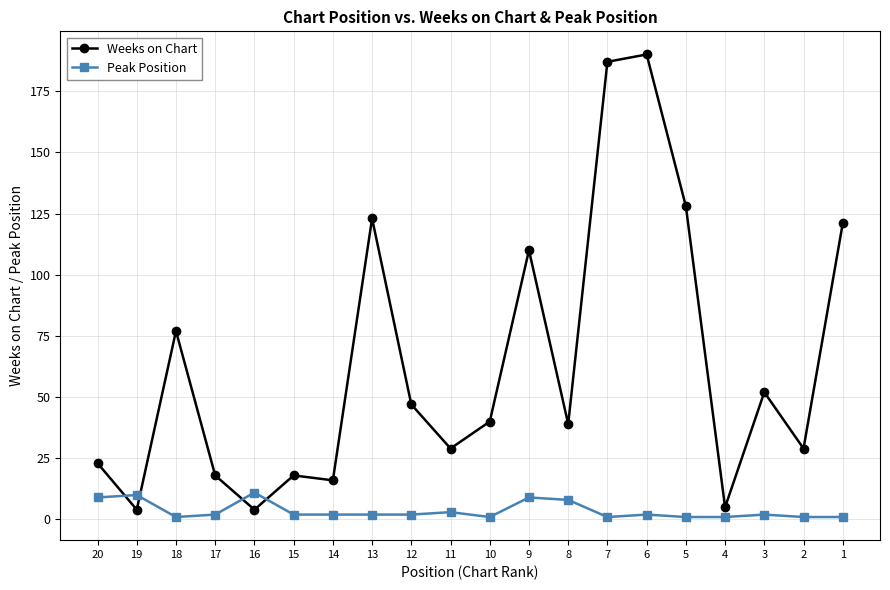

Rank the series at 14 from lowest to highest value.

Peak Position, Weeks on Chart